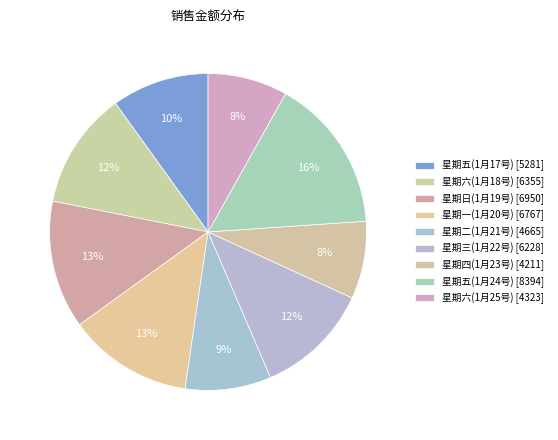

Count the number of slices in the pie.

9